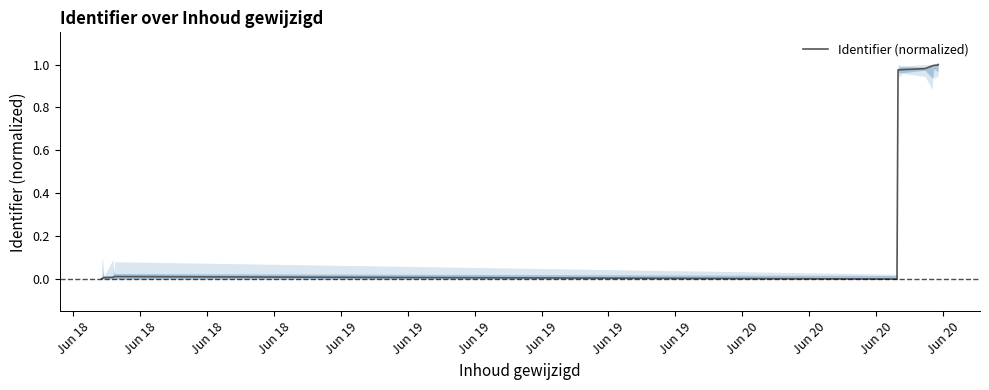

How many points are lower than both their immediate neighbors (excluding endpoints)?

1